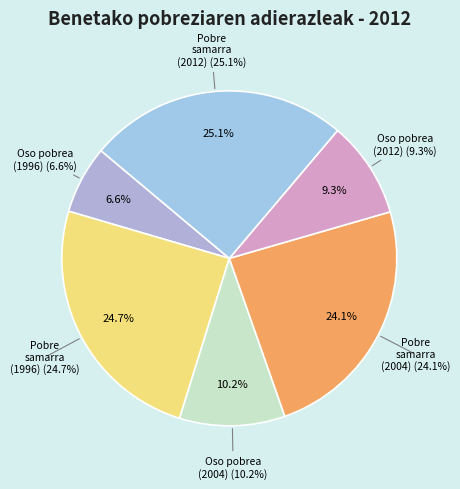

How much of the chart is everything except Gutxienez pobre samarra (2004)?

75.9%